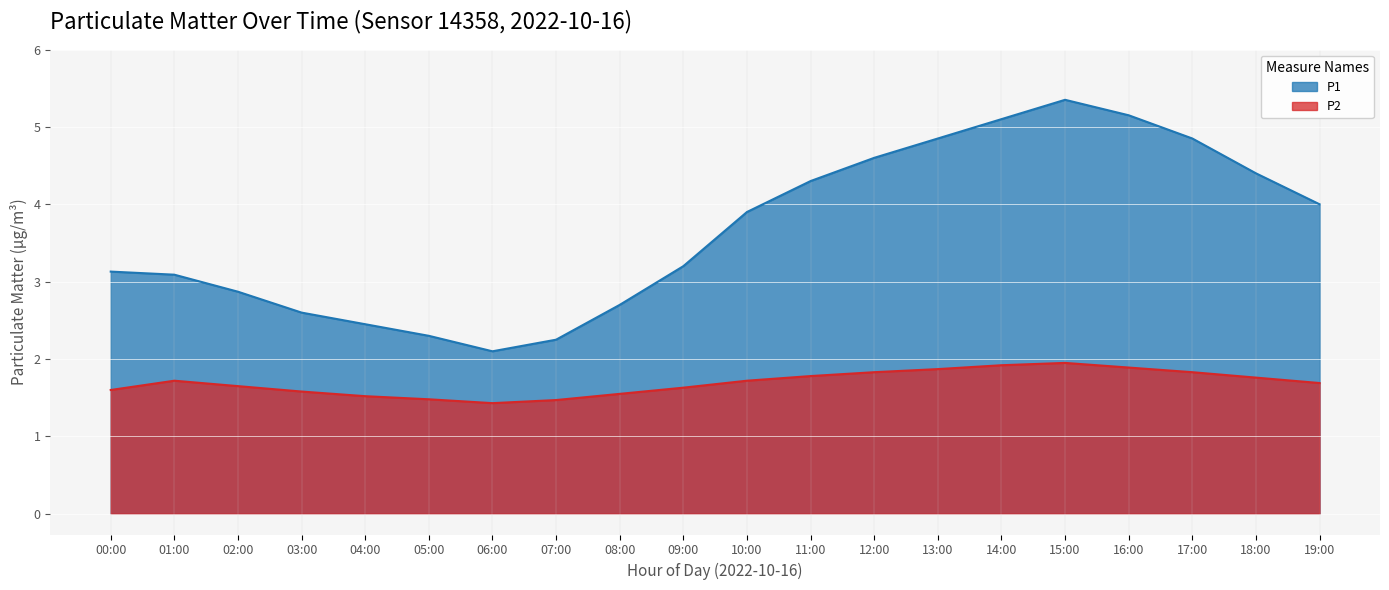

In P2, how many points are higher than both neighbors (excluding endpoints)?

2